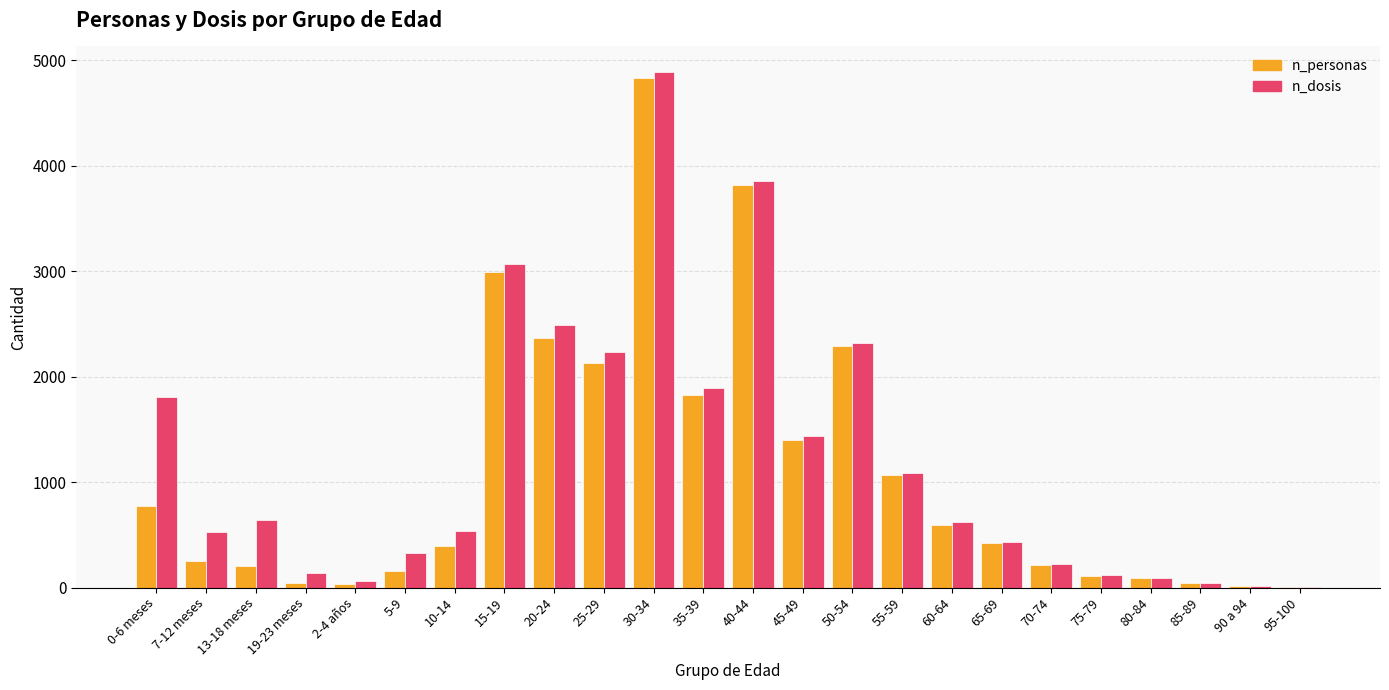

What is the difference between the n_personas values at 50-54 and 90 a 94?

2279